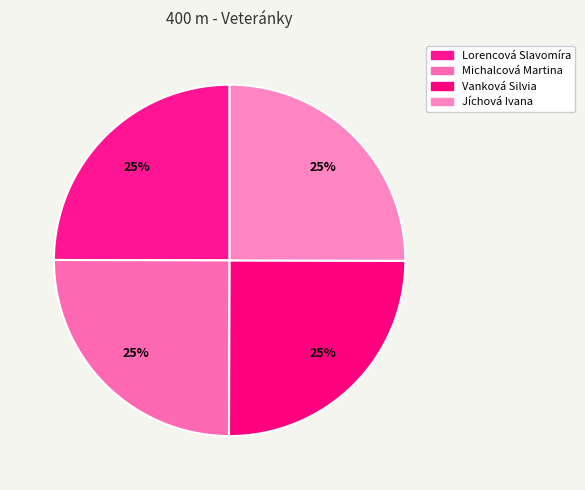

How many segments does this pie chart have?

4